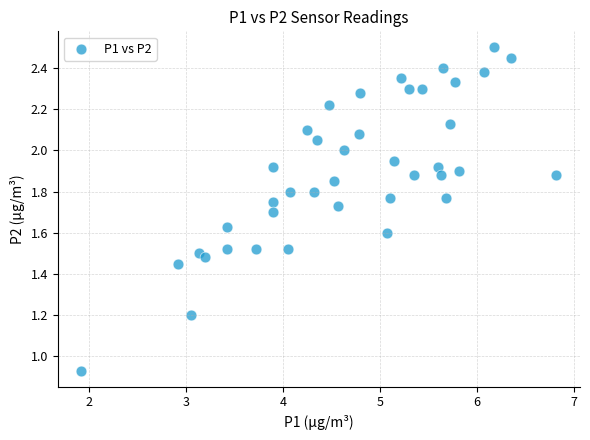

What is the range of X values (max minus min)?

4.9